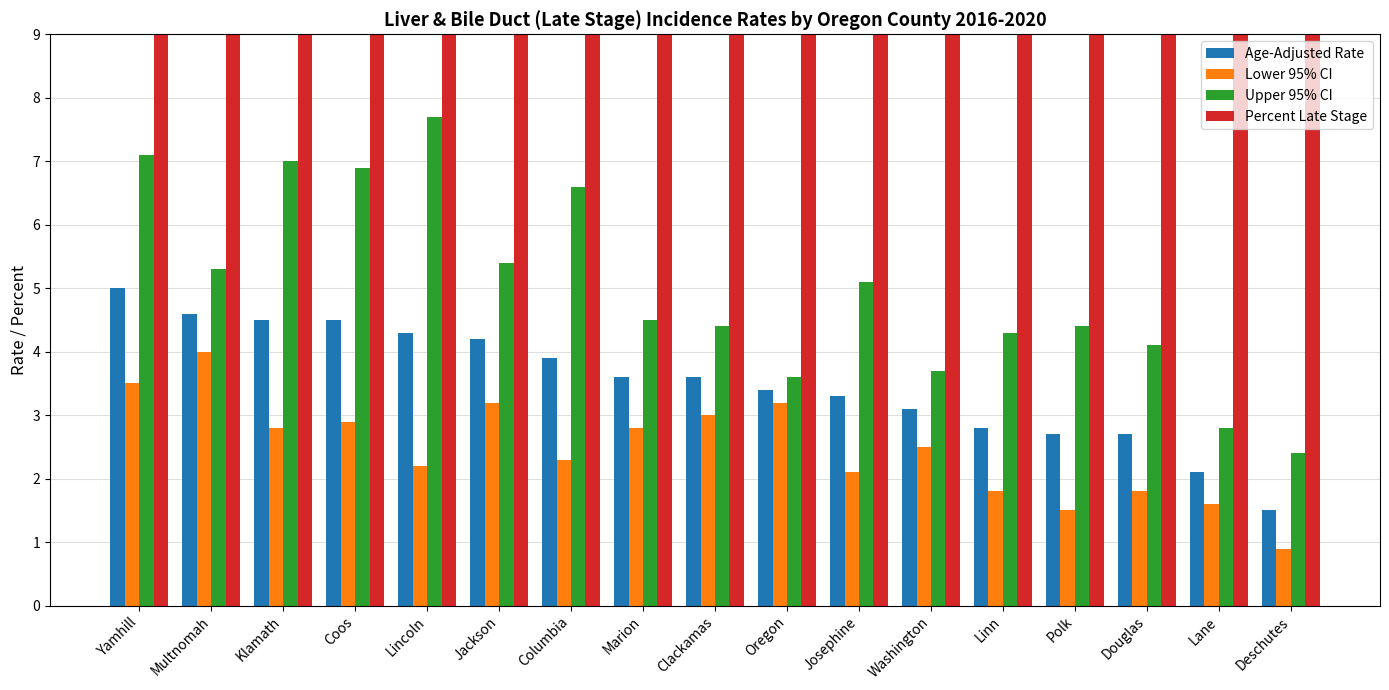

The value of Percent Late Stage at Klamath is 42.9. True or false?

True